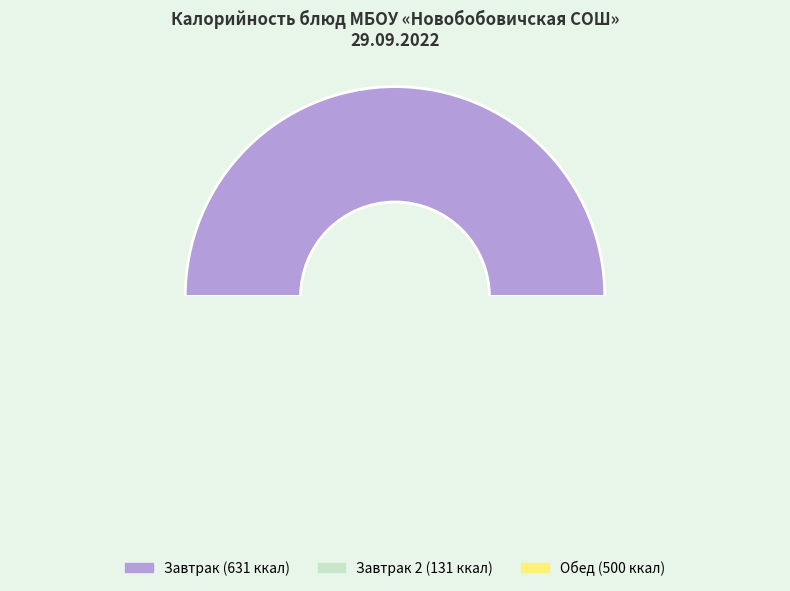

Is it true that чай с сахаром(витамин) is 18% of the pie?

False